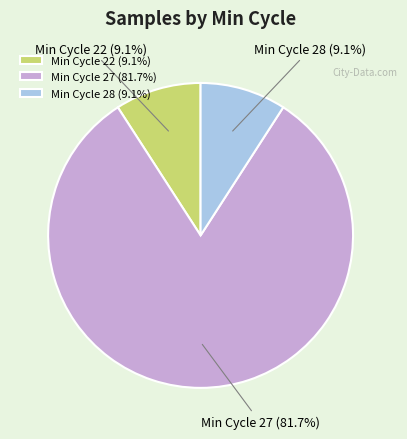

How many segments does this pie chart have?

3